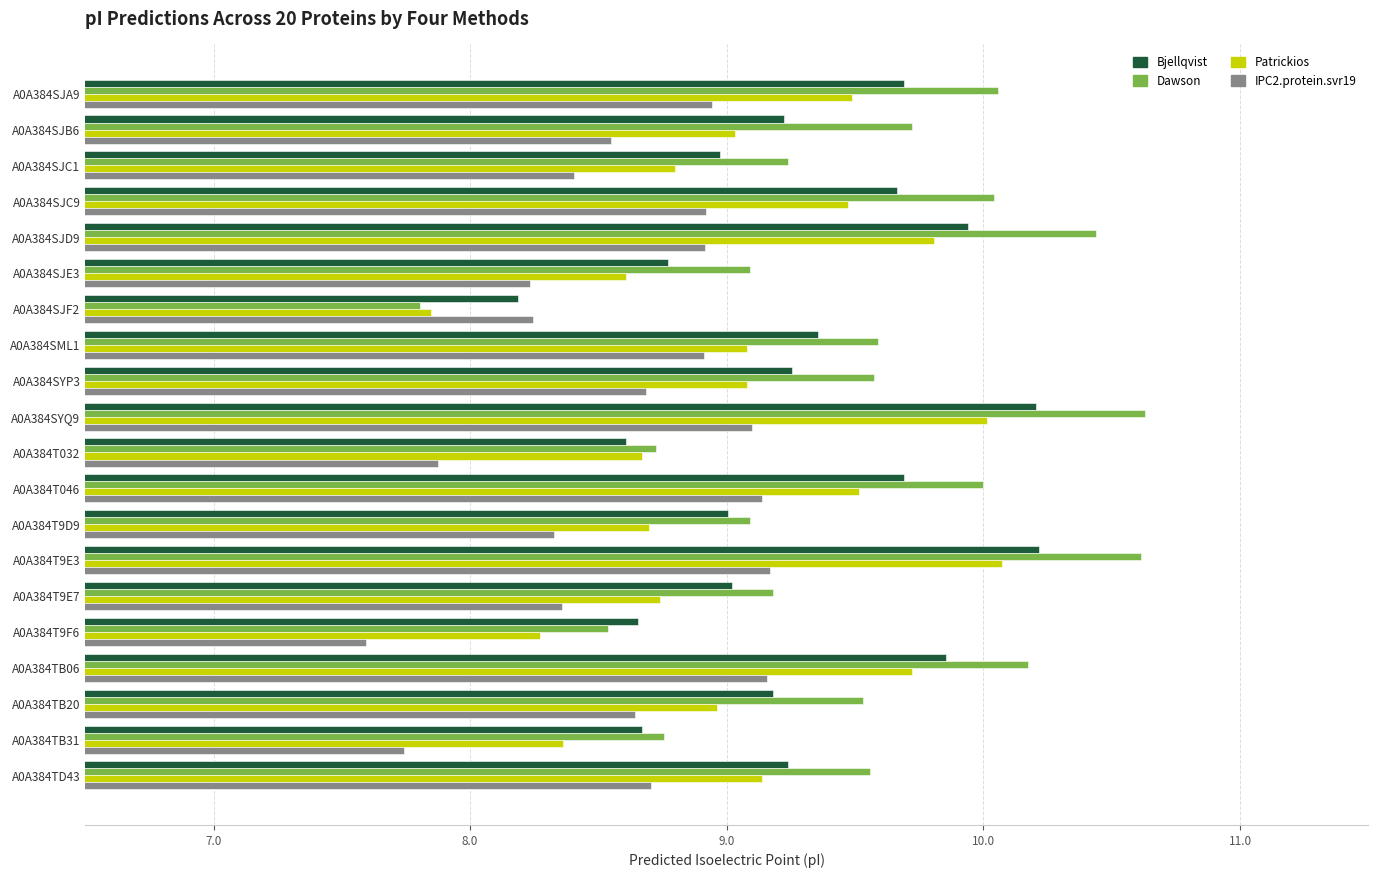

What is the lowest value of the IPC2.protein.svr19 series?

7.6